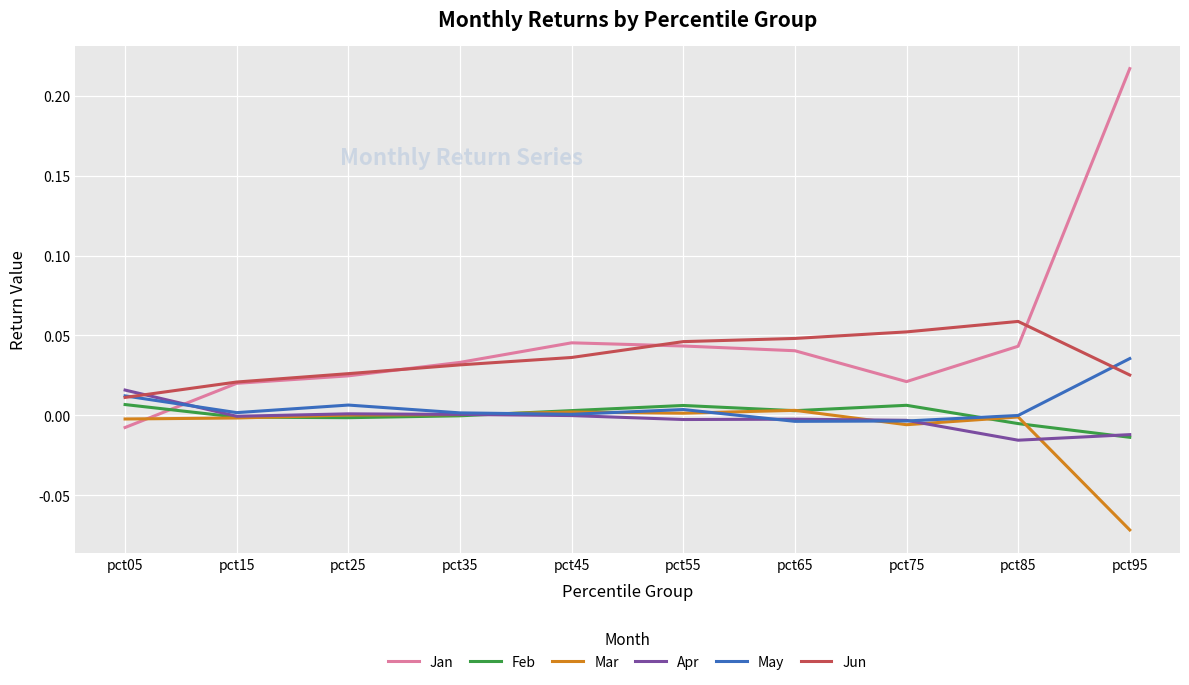

Is the value of Apr at pct55 greater than the value of Feb at pct75?

No